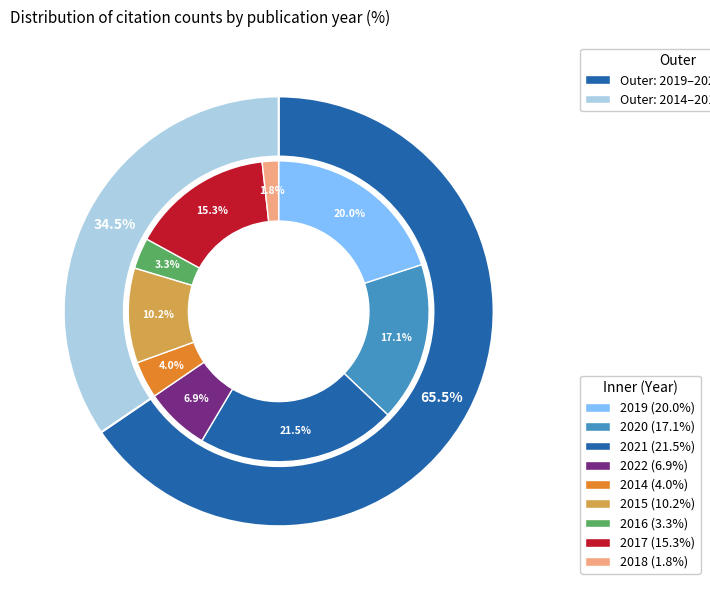

What percentage is the 2016 slice, to the nearest percent?

3%